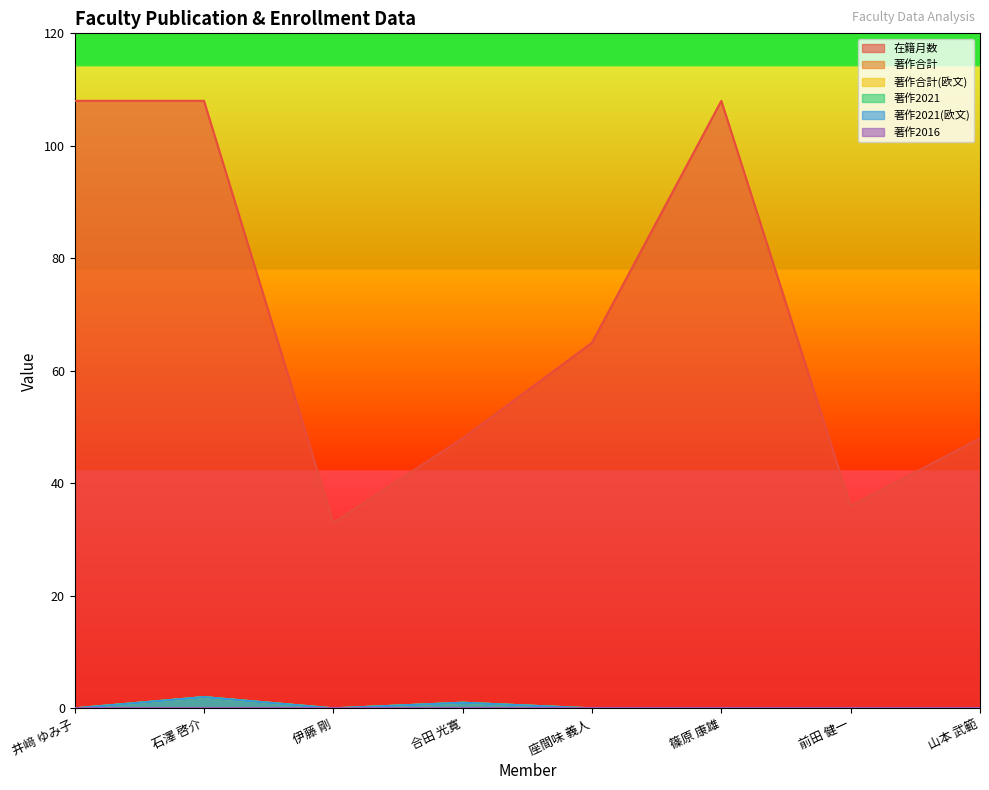

Reading left to right, what are all the values shown in this chart?

在籍月数: 井﨑 ゆみ子=108	石澤 啓介=108	伊藤 剛=33	合田 光寛=48	座間味 義人=65	篠原 康雄=108	前田 健一=36	山本 武範=48
著作合計: 井﨑 ゆみ子=0	石澤 啓介=2	伊藤 剛=0	合田 光寛=1	座間味 義人=0	篠原 康雄=0	前田 健一=0	山本 武範=0
著作合計(欧文): 井﨑 ゆみ子=0	石澤 啓介=2	伊藤 剛=0	合田 光寛=1	座間味 義人=0	篠原 康雄=0	前田 健一=0	山本 武範=0
著作2021: 井﨑 ゆみ子=0	石澤 啓介=2	伊藤 剛=0	合田 光寛=1	座間味 義人=0	篠原 康雄=0	前田 健一=0	山本 武範=0
著作2021(欧文): 井﨑 ゆみ子=0	石澤 啓介=2	伊藤 剛=0	合田 光寛=1	座間味 義人=0	篠原 康雄=0	前田 健一=0	山本 武範=0